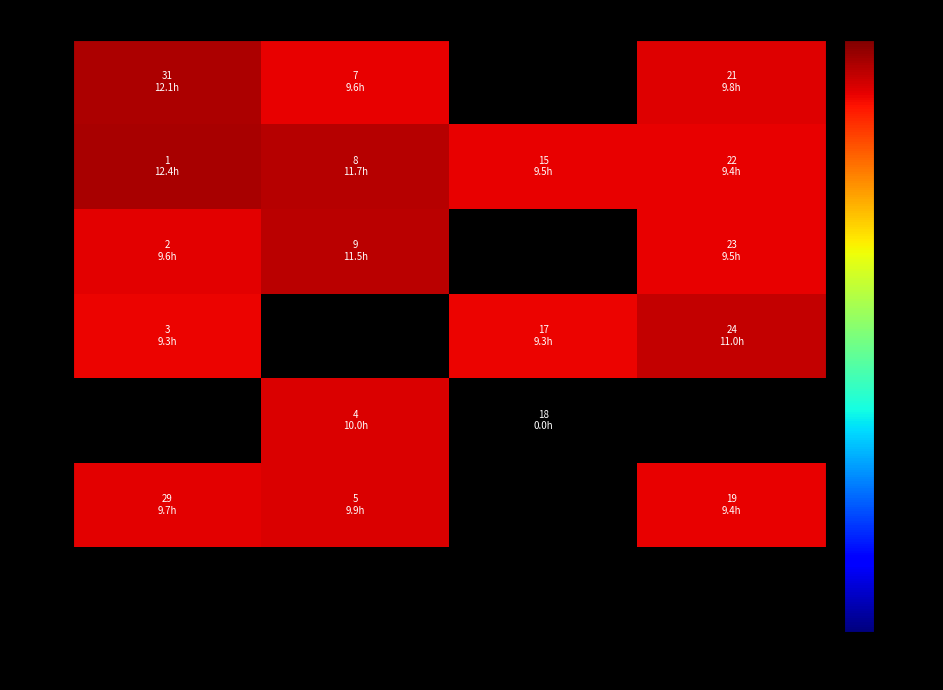

At which label does Thu reach its peak?

Wk4